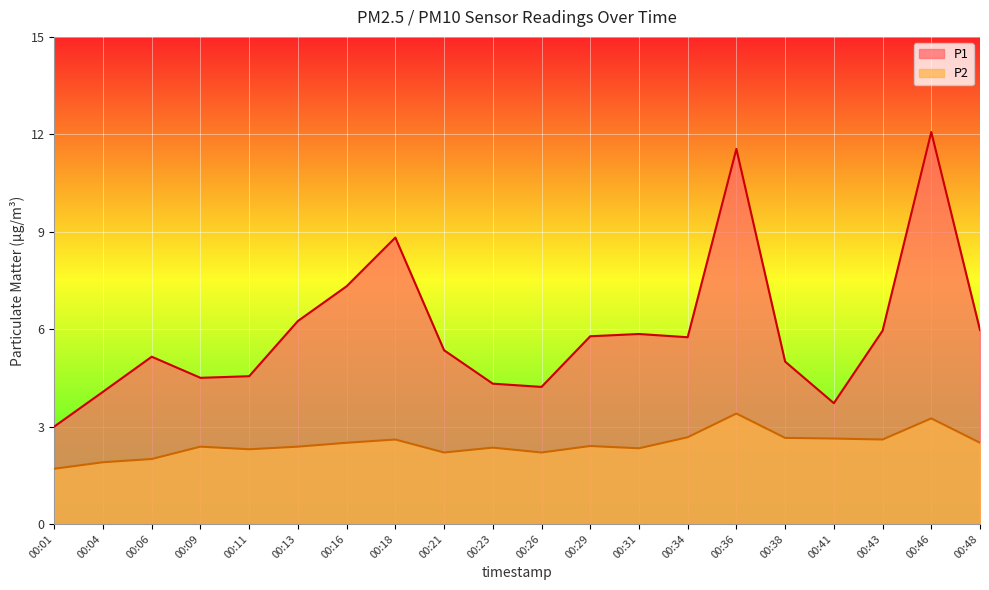

True or false: P1 has more than 0 interior local peaks.

True